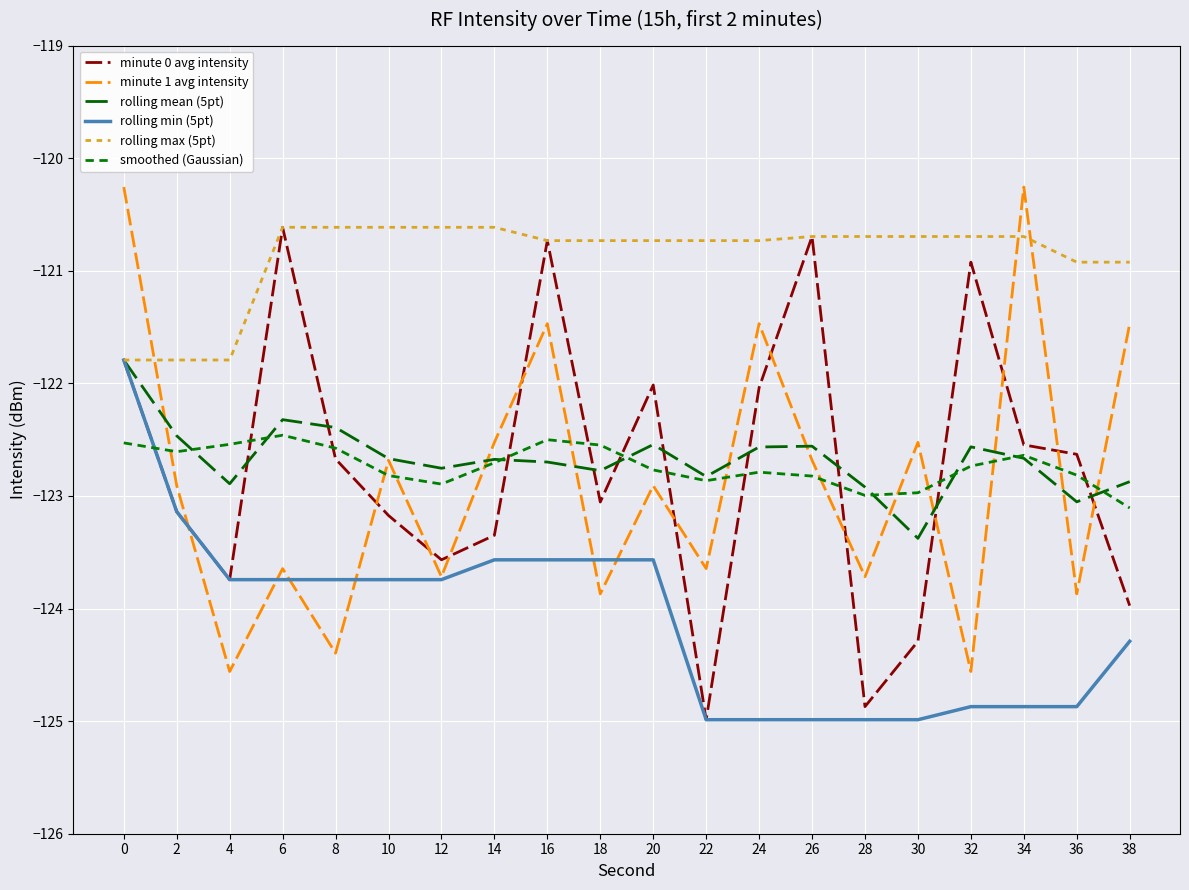

Reading right to left, what are all the values shown in this chart?

minute 0 avg intensity: 38=-124.0	36=-122.6	34=-122.5	32=-120.9	30=-124.3	28=-124.9	26=-120.7	24=-122.0	22=-125.0	20=-122.0	18=-123.1	16=-120.7	14=-123.3	12=-123.6	10=-123.2	8=-122.7	6=-120.6	4=-123.7	2=-123.1	0=-121.8
minute 1 avg intensity: 38=-121.5	36=-123.9	34=-120.3	32=-124.6	30=-122.5	28=-123.7	26=-122.7	24=-121.5	22=-123.6	20=-122.9	18=-123.9	16=-121.5	14=-122.5	12=-123.7	10=-122.7	8=-124.4	6=-123.6	4=-124.6	2=-122.9	0=-120.3
rolling mean (5pt): 38=-122.9	36=-123.1	34=-122.7	32=-122.6	30=-123.4	28=-122.9	26=-122.6	24=-122.6	22=-122.8	20=-122.5	18=-122.8	16=-122.7	14=-122.7	12=-122.8	10=-122.7	8=-122.4	6=-122.3	4=-122.9	2=-122.5	0=-121.8
rolling min (5pt): 38=-124.3	36=-124.9	34=-124.9	32=-124.9	30=-125.0	28=-125.0	26=-125.0	24=-125.0	22=-125.0	20=-123.6	18=-123.6	16=-123.6	14=-123.6	12=-123.7	10=-123.7	8=-123.7	6=-123.7	4=-123.7	2=-123.1	0=-121.8
rolling max (5pt): 38=-120.9	36=-120.9	34=-120.7	32=-120.7	30=-120.7	28=-120.7	26=-120.7	24=-120.7	22=-120.7	20=-120.7	18=-120.7	16=-120.7	14=-120.6	12=-120.6	10=-120.6	8=-120.6	6=-120.6	4=-121.8	2=-121.8	0=-121.8
smoothed (Gaussian): 38=-123.1	36=-122.8	34=-122.6	32=-122.7	30=-123.0	28=-123.0	26=-122.8	24=-122.8	22=-122.9	20=-122.8	18=-122.5	16=-122.5	14=-122.7	12=-122.9	10=-122.8	8=-122.6	6=-122.5	4=-122.5	2=-122.6	0=-122.5